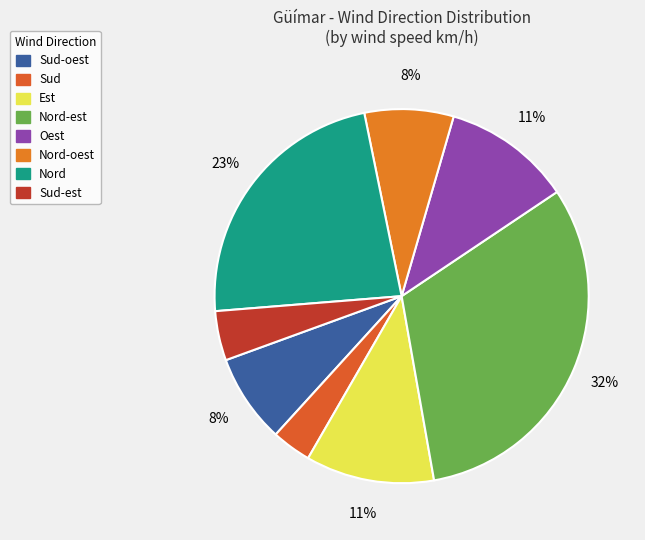

Count the number of slices in the pie.

8